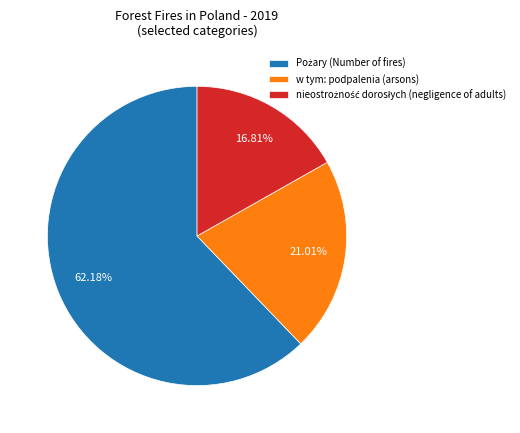

Is there a majority slice in this chart?

Yes